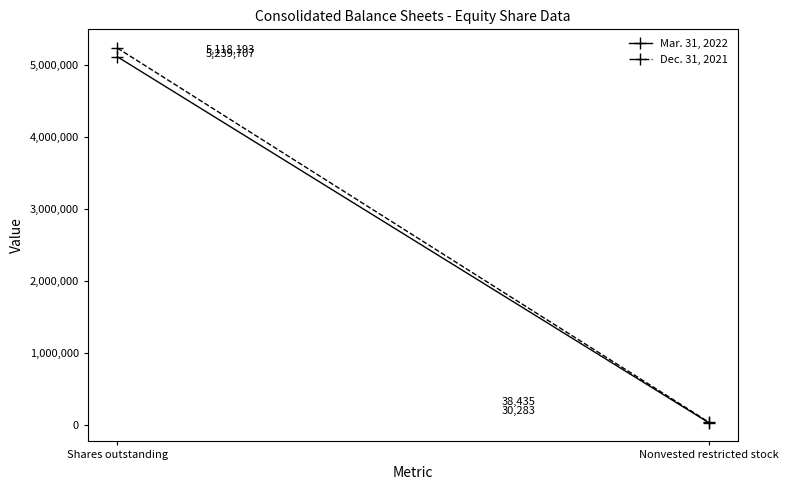

At how many categories does at least one series exceed 3983641?

1